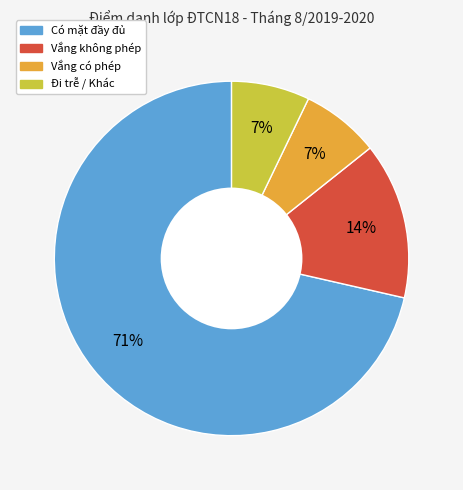

Is there any slice that represents more than half of the pie?

Yes